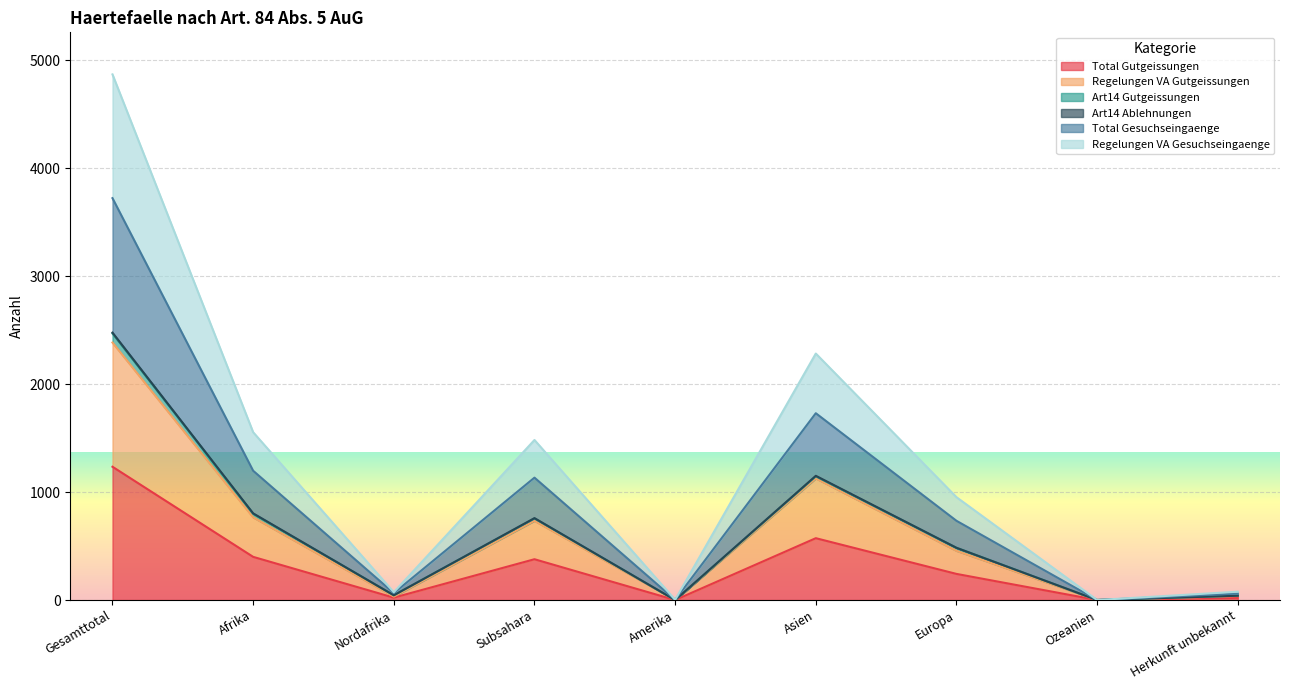

Read the Regelungen VA Gutgeissungen value at Europa.

456